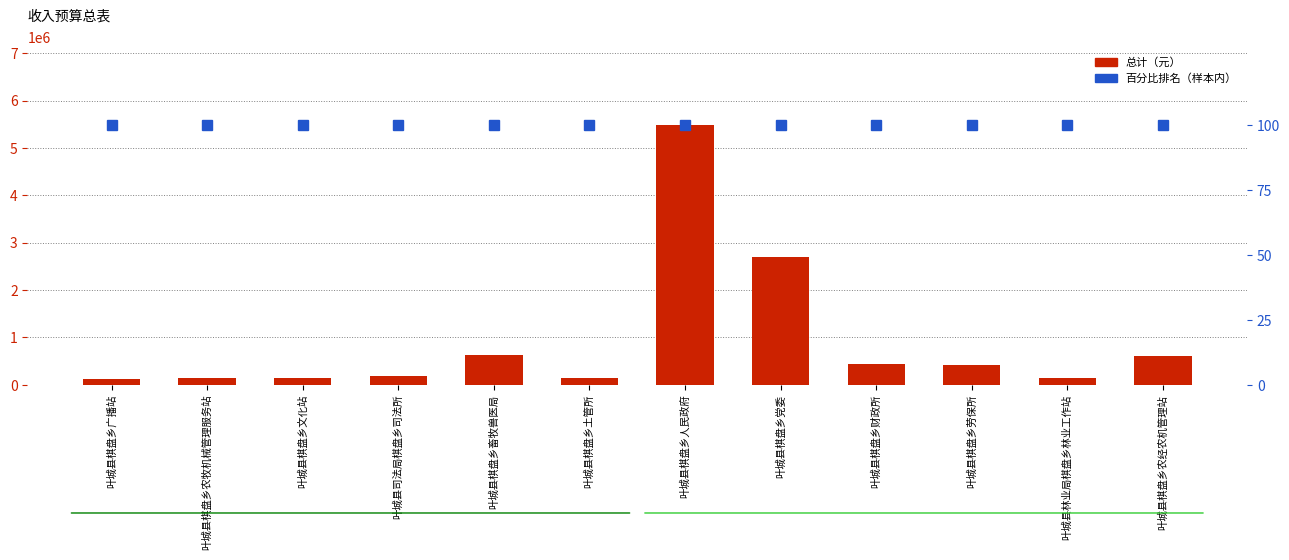

What is the highest value of the 总计 series?

5486376.9